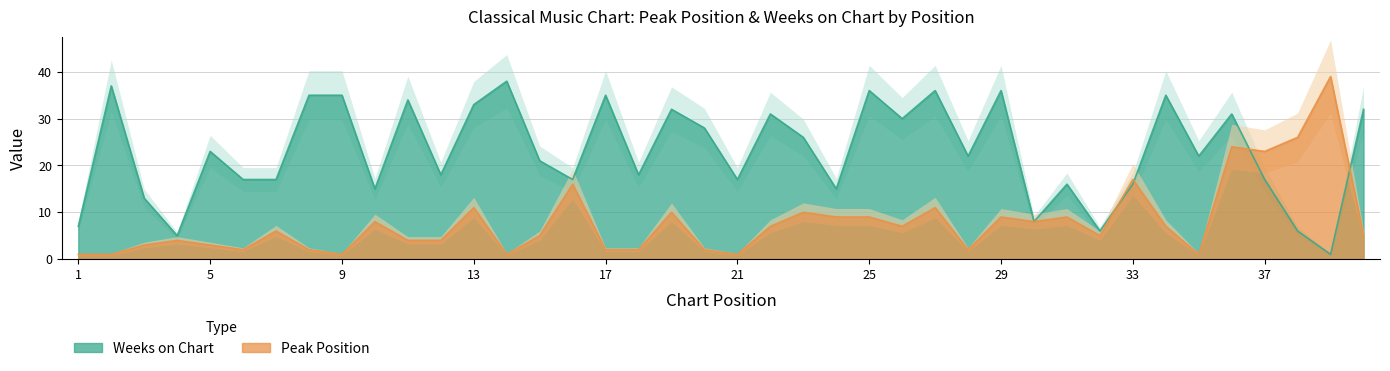

How many interior local valleys does the Weeks on Chart series have?

13